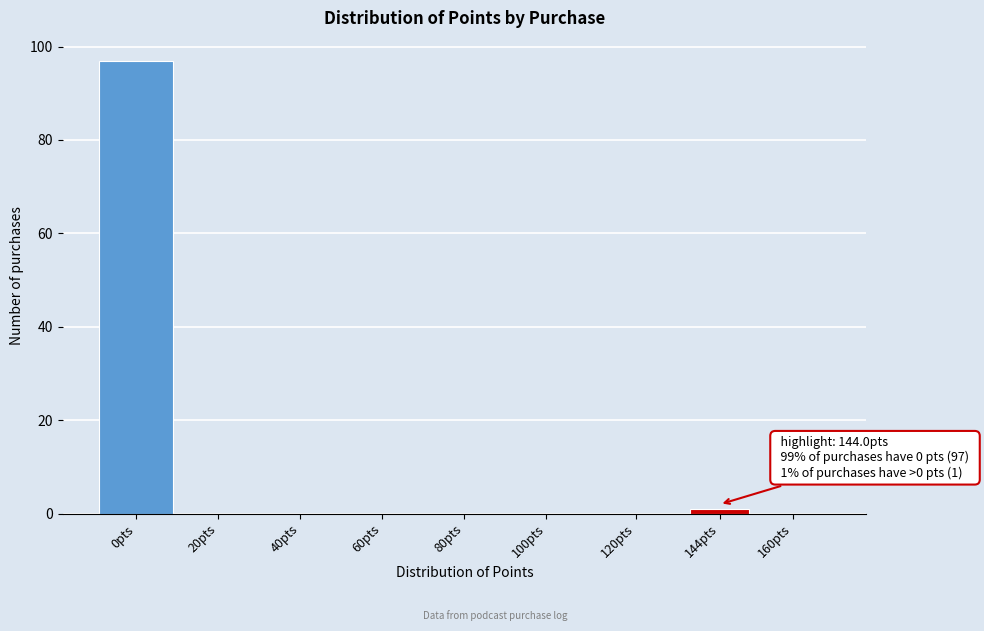

Reading left to right, what are all the values shown in this chart?

0pts=97	20pts=0	40pts=0	60pts=0	80pts=0	100pts=0	120pts=0	144pts=1	160pts=0